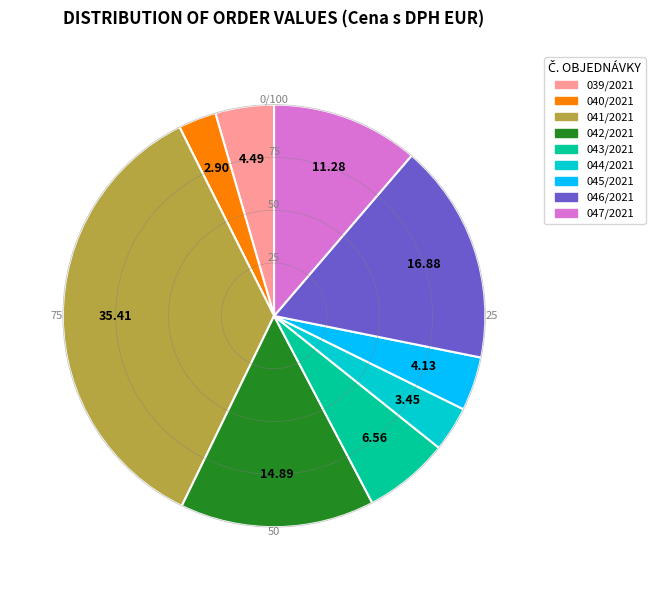

Do 047/2021 and 040/2021 together represent more than half of the pie?

No